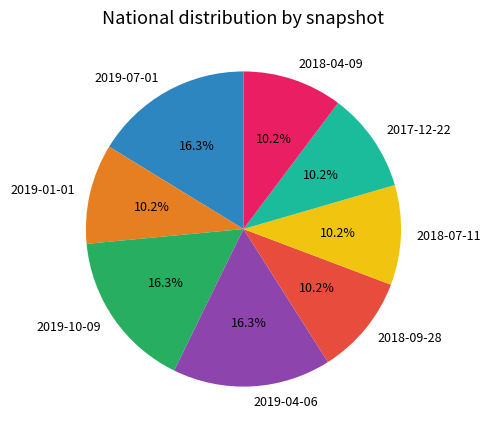

Is 2019-01-01 the majority of the pie?

No